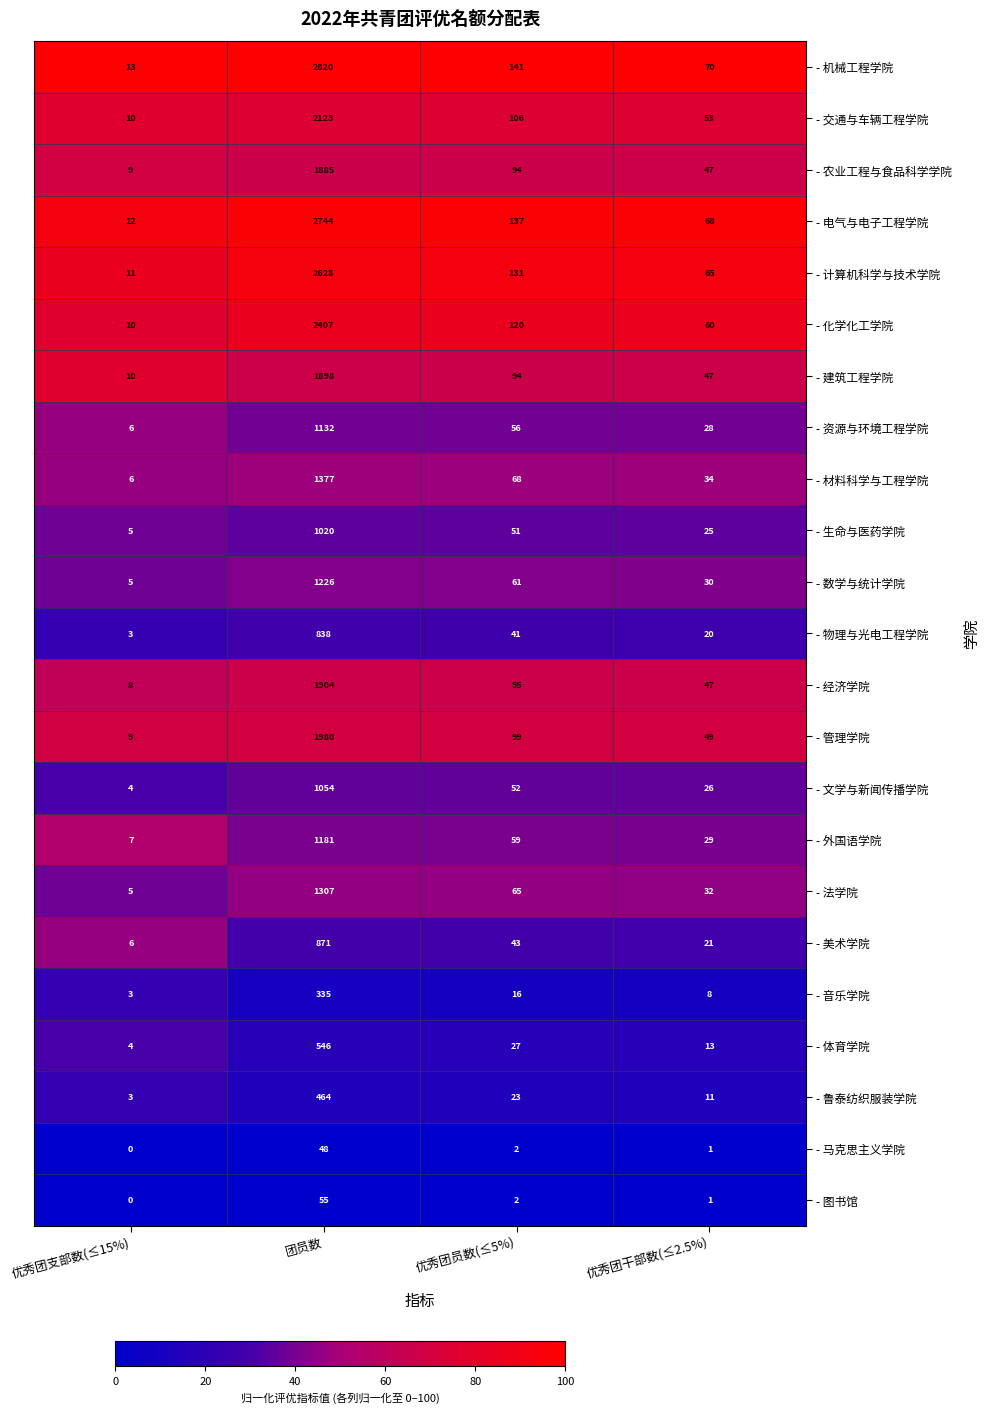

What is the average value of the - 农业工程与食品科学学院 series?

509